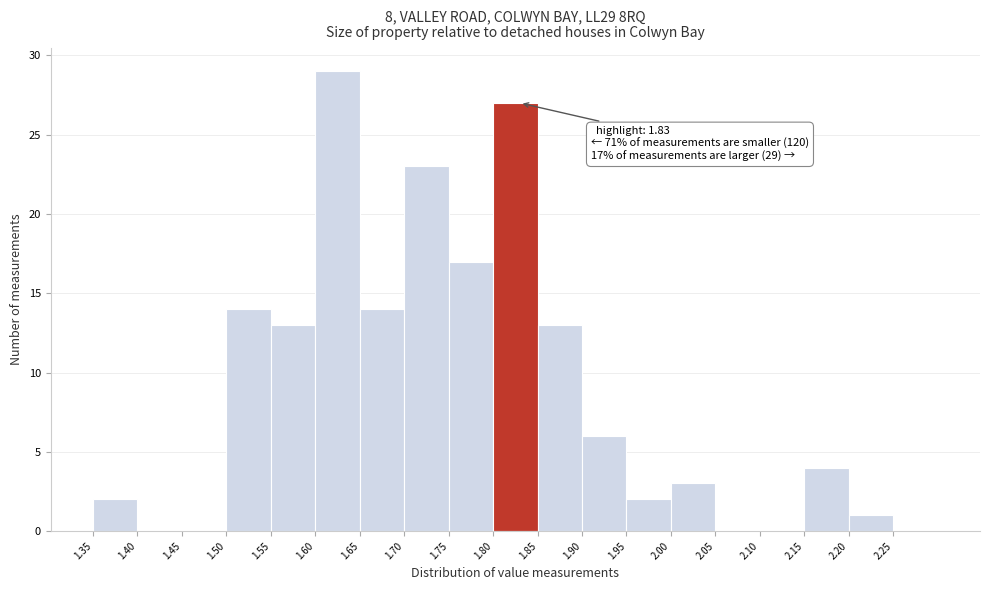

Over which range of the x-axis is the bar tallest?

1.60 to 1.65